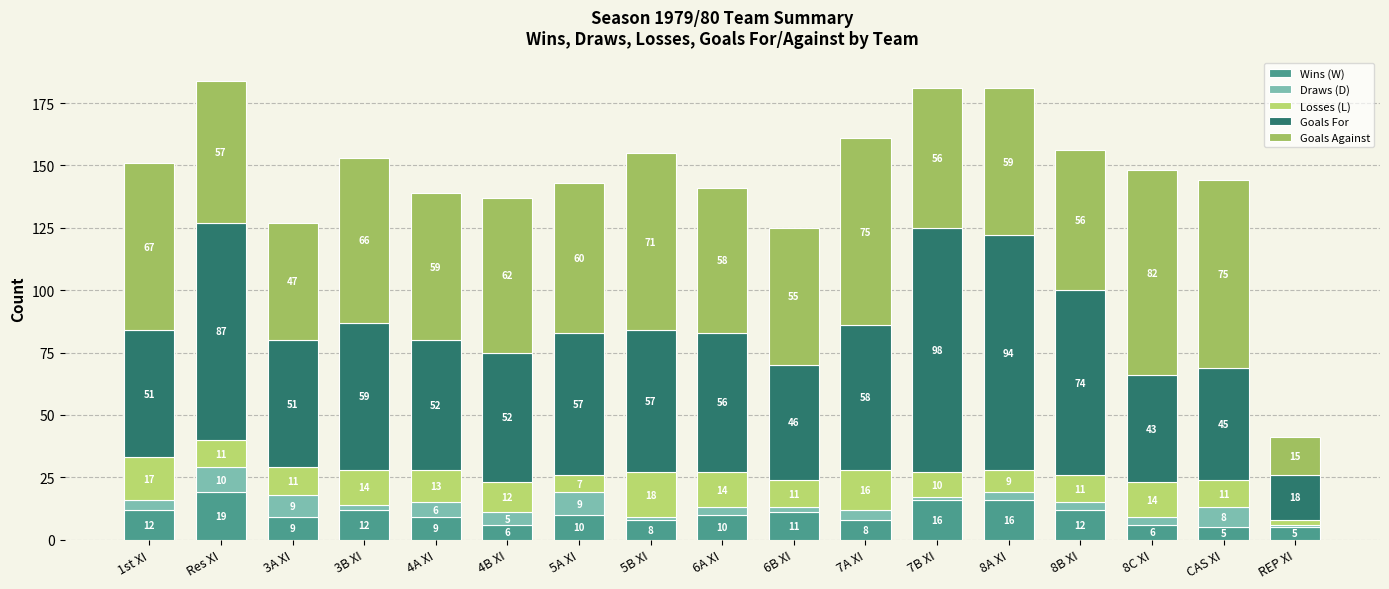

Where is Wins (W) nearest to the value 12?

1st XI